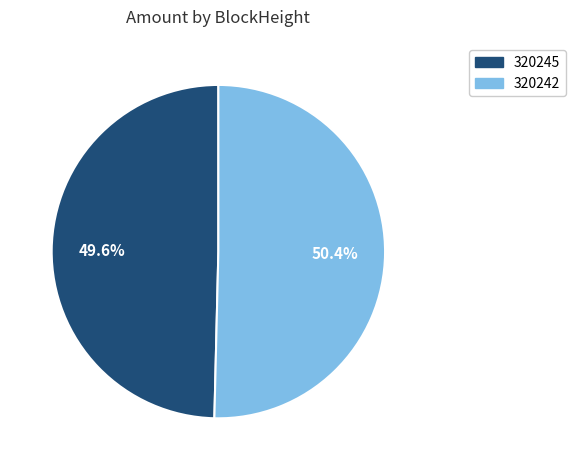

To the nearest percent, what portion does 320242 represent?

50%